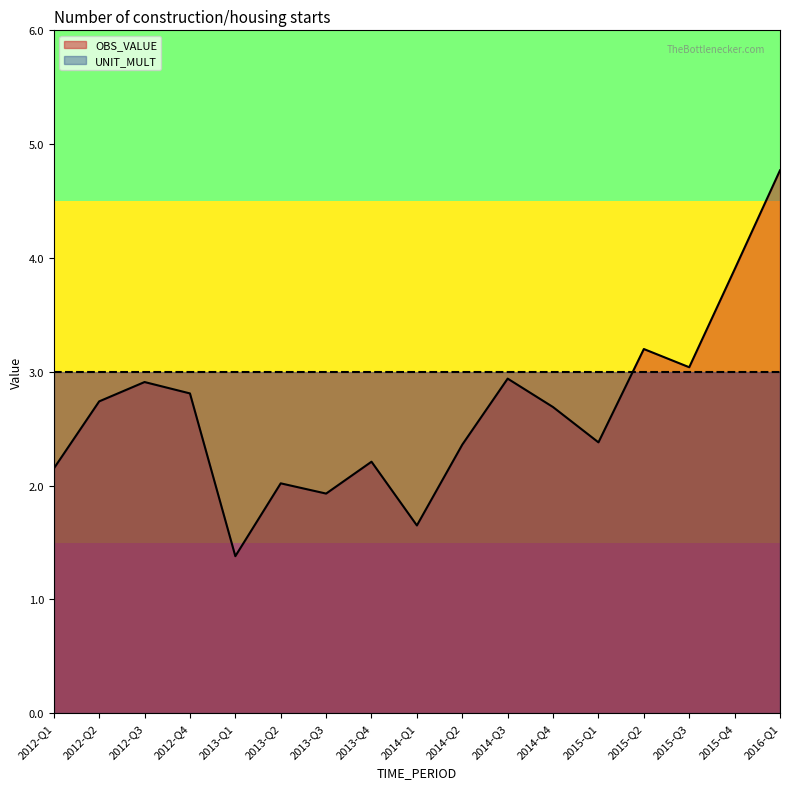

Reading right to left, extract all data points from this chart.

OBS_VALUE: 2016-Q1=4.8	2015-Q4=3.9	2015-Q3=3.0	2015-Q2=3.2	2015-Q1=2.4	2014-Q4=2.7	2014-Q3=2.9	2014-Q2=2.4	2014-Q1=1.6	2013-Q4=2.2	2013-Q3=1.9	2013-Q2=2.0	2013-Q1=1.4	2012-Q4=2.8	2012-Q3=2.9	2012-Q2=2.7	2012-Q1=2.1
UNIT_MULT: 2016-Q1=3.0	2015-Q4=3.0	2015-Q3=3.0	2015-Q2=3.0	2015-Q1=3.0	2014-Q4=3.0	2014-Q3=3.0	2014-Q2=3.0	2014-Q1=3.0	2013-Q4=3.0	2013-Q3=3.0	2013-Q2=3.0	2013-Q1=3.0	2012-Q4=3.0	2012-Q3=3.0	2012-Q2=3.0	2012-Q1=3.0